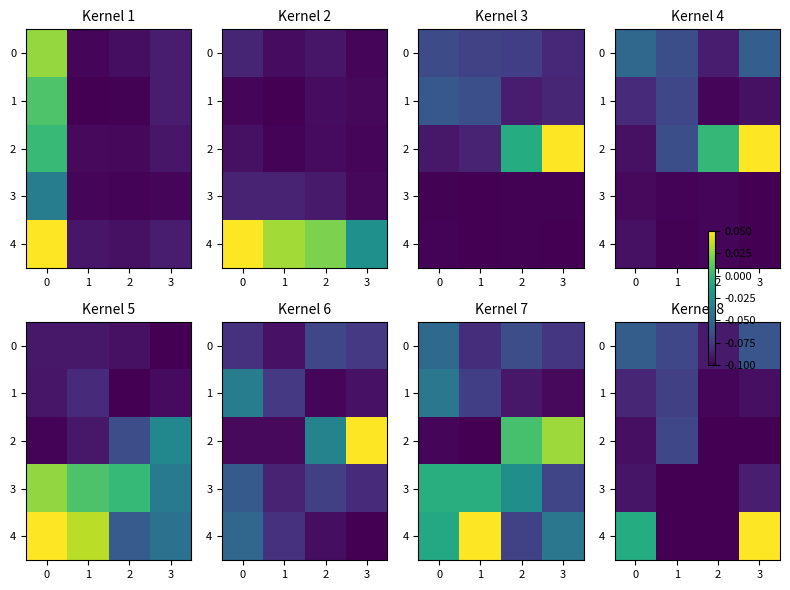

At which label does 0 reach its minimum?

2